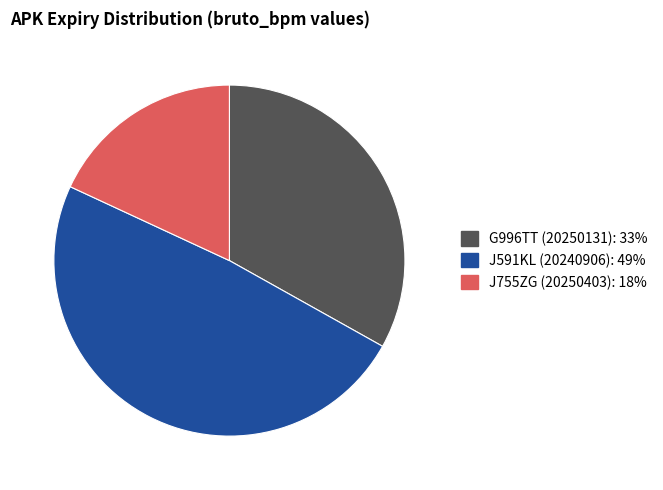

Which has a higher value, G996TT (20250131) or J755ZG (20250403)?

G996TT (20250131)